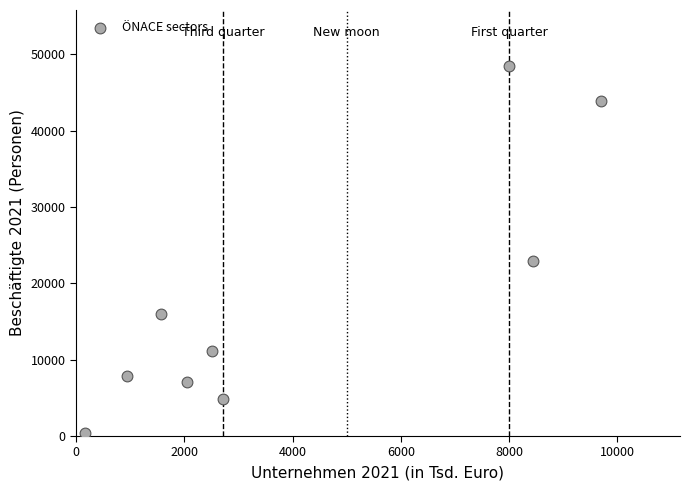

What is the average Y value?

18061